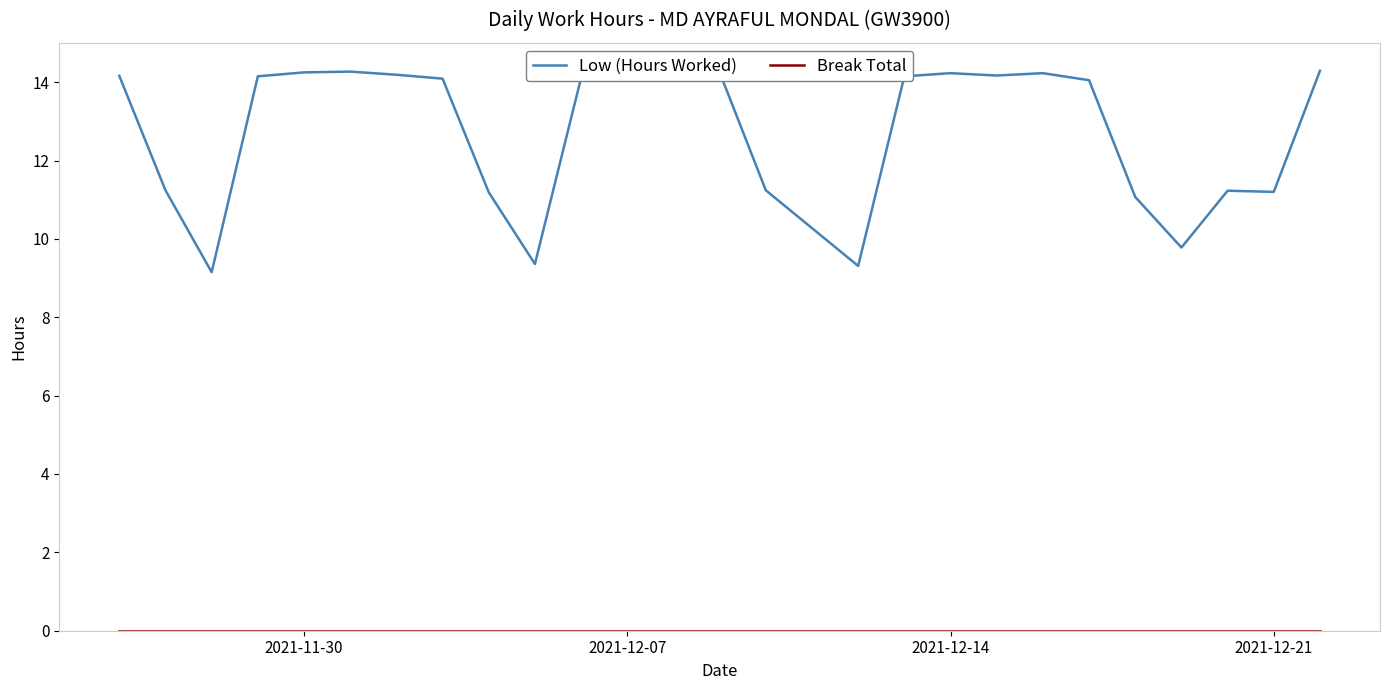

What is the difference between the maximum and minimum values in the Low (Hours Worked) series?

5.1